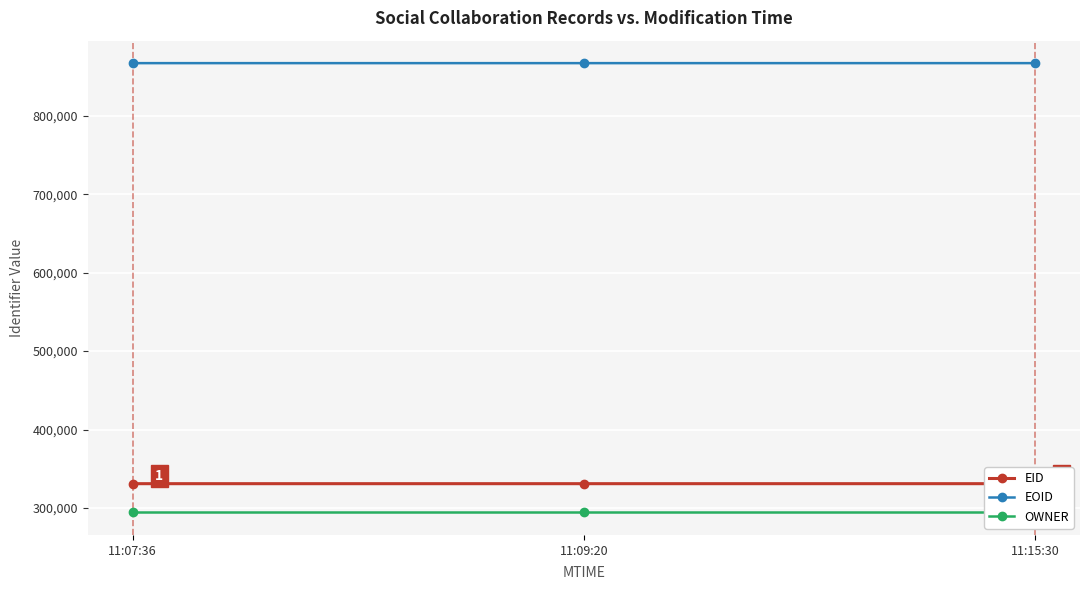

True or false: EOID has a value of 1194257 at 11:07:36.

False